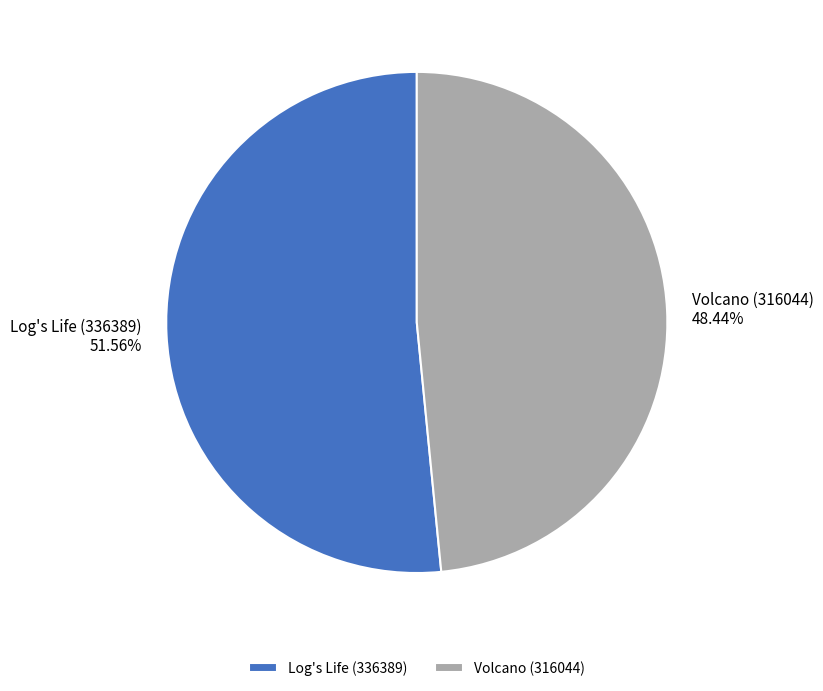

What percentage do Log's Life (336389) and Volcano (316044) together represent?

100.0%